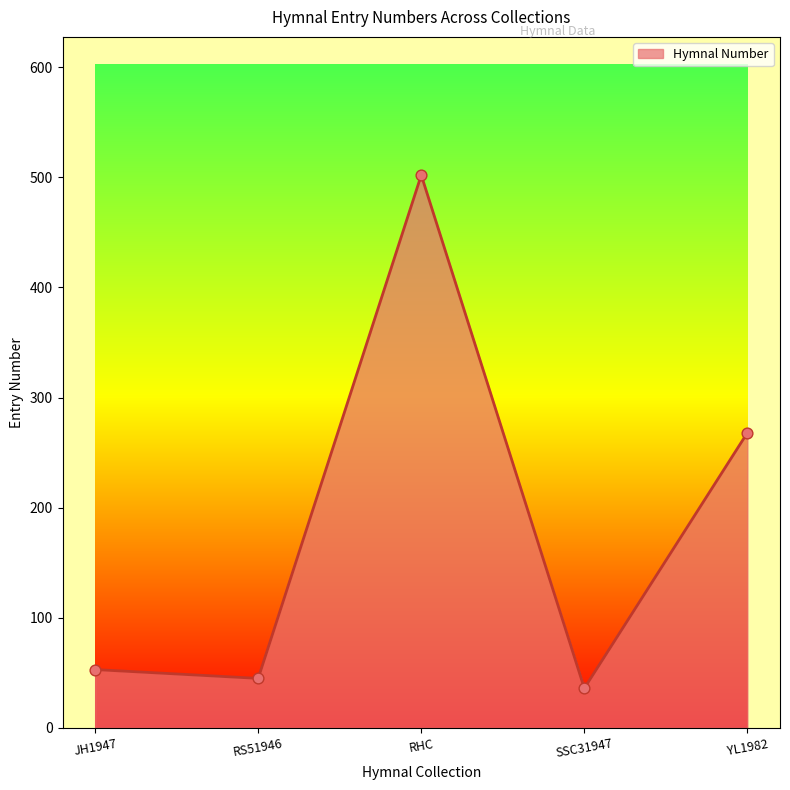

What is the change in value from SSC31947 to YL1982?

+232